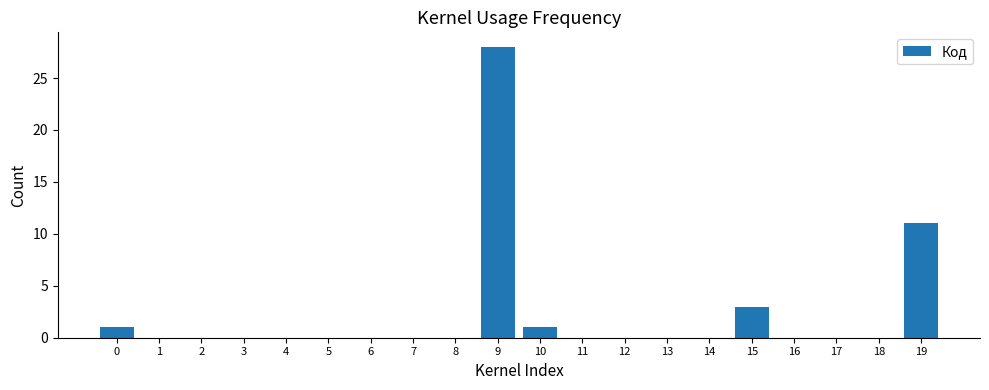

Reading left to right, what are all the values shown in this chart?

0=1	1=0	2=0	3=0	4=0	5=0	6=0	7=0	8=0	9=28	10=1	11=0	12=0	13=0	14=0	15=3	16=0	17=0	18=0	19=11